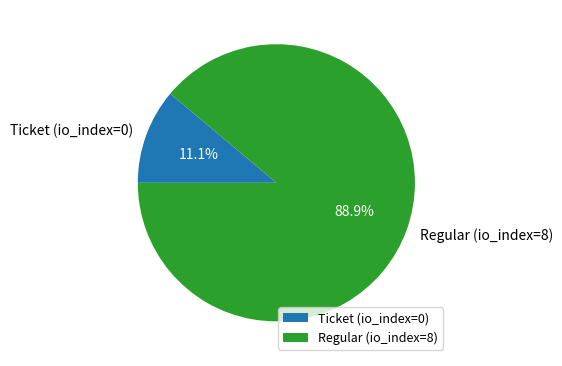

What portion of the pie excludes Ticket (io_index=0)?

88.9%